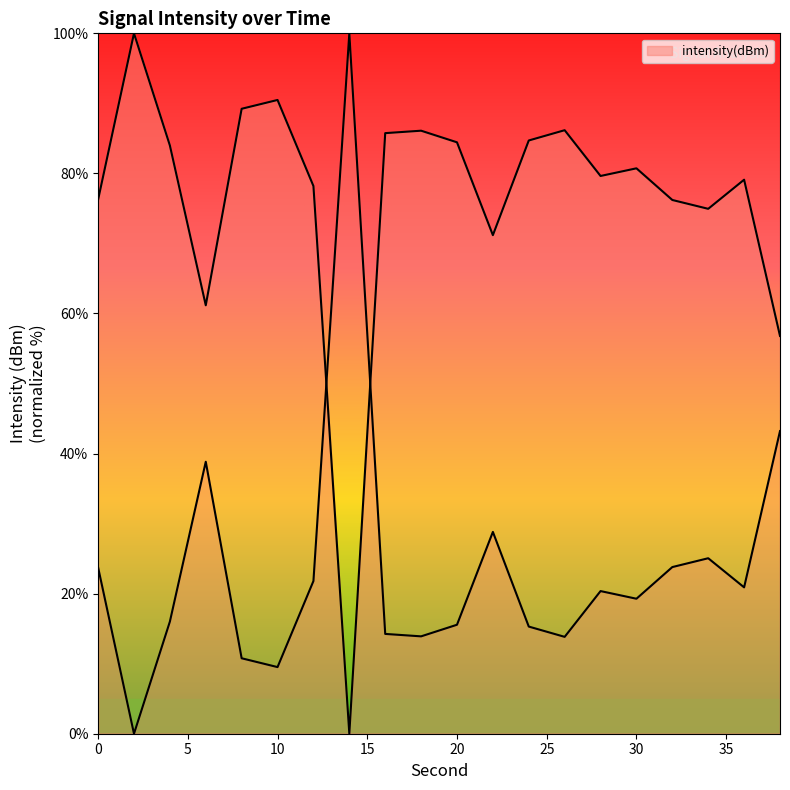

What is the change in value from 12 to 34?

+3.3